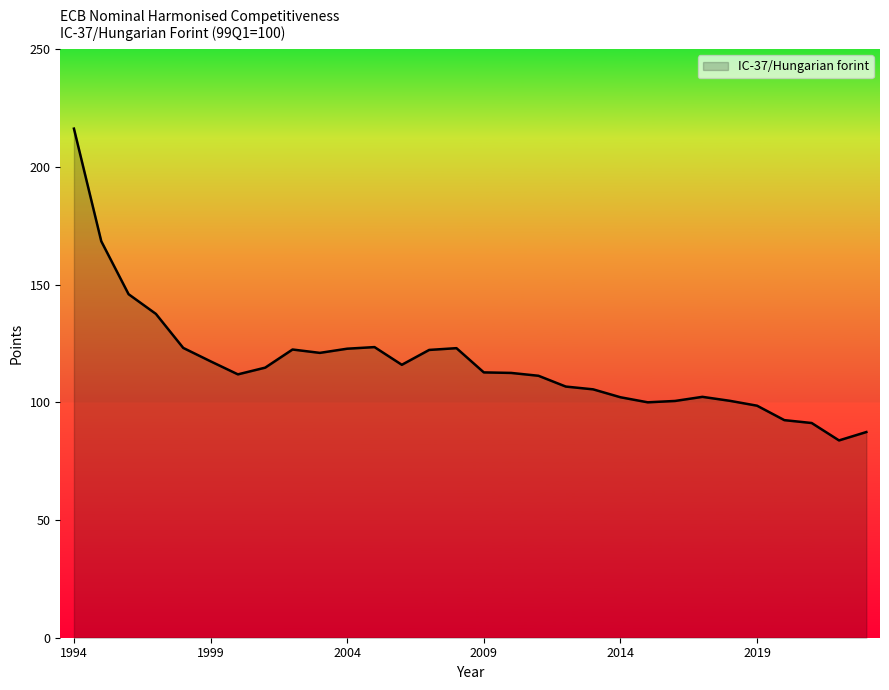

What is the minimum value shown in the chart?

83.8